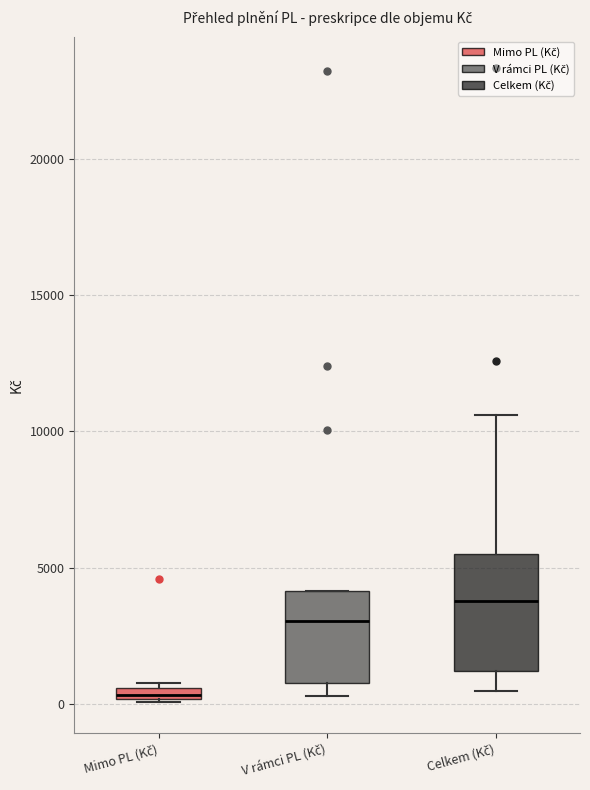

Which box's median line is the lowest?

Mimo PL (Kč)